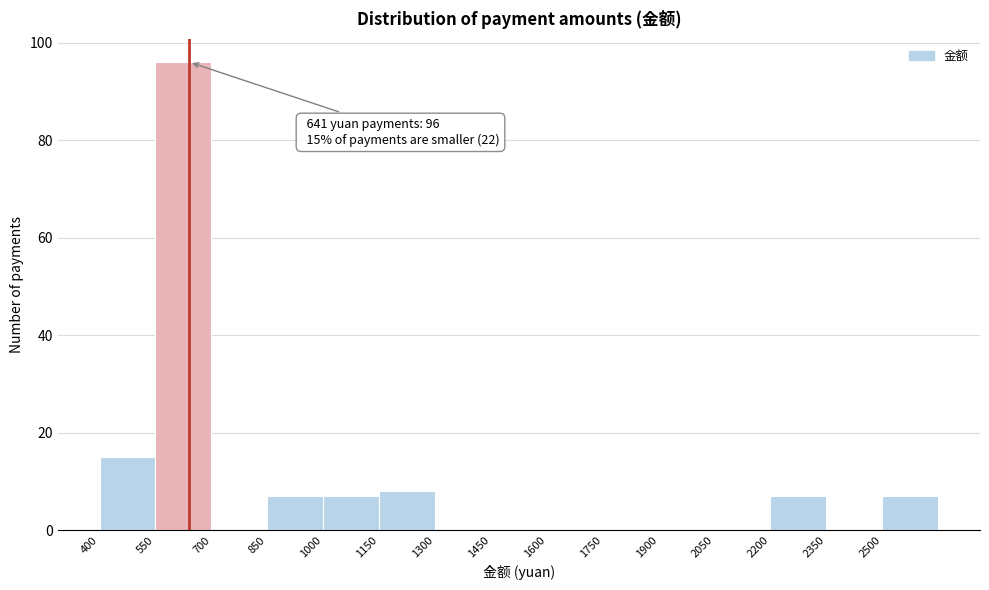

Which range on the x-axis has the tallest bar?

550 to 700